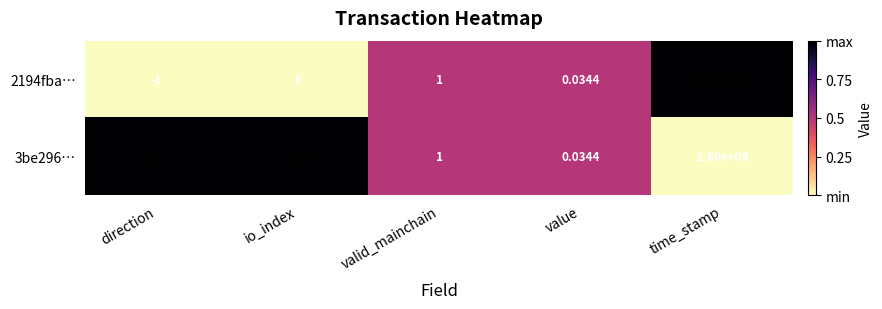

Rank the categories by 2194fba… value from highest to lowest.

time_stamp, io_index, valid_mainchain, value, direction